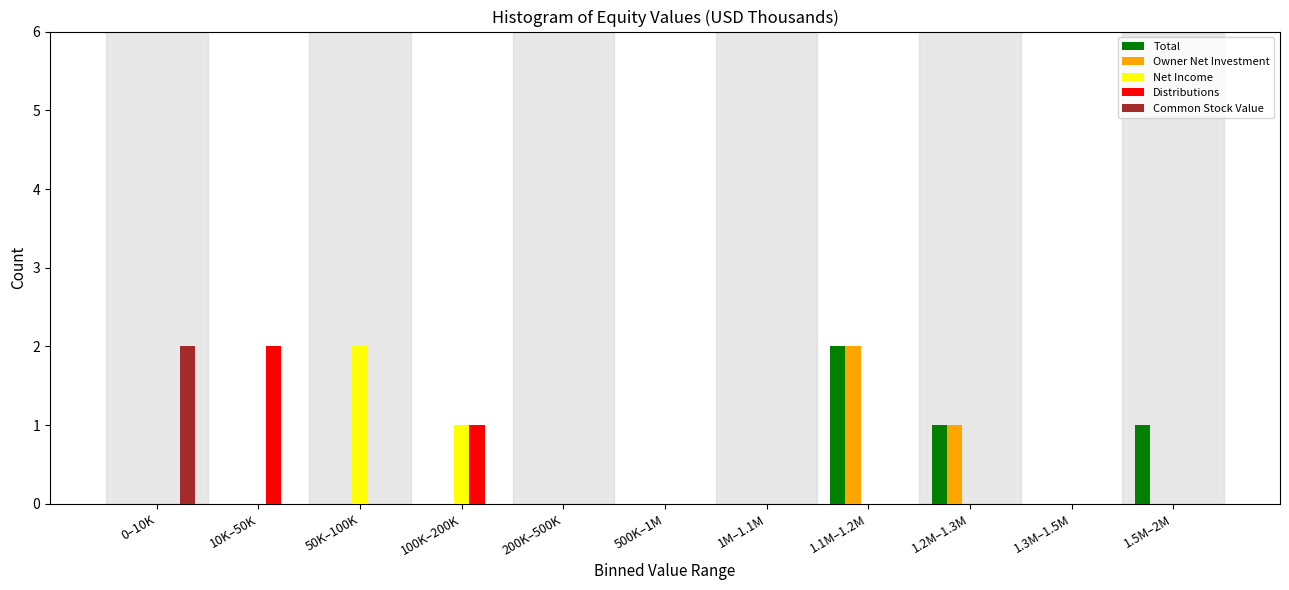

Is the value of Total at 0–10K greater than the value of Common Stock Value at 0–10K?

No